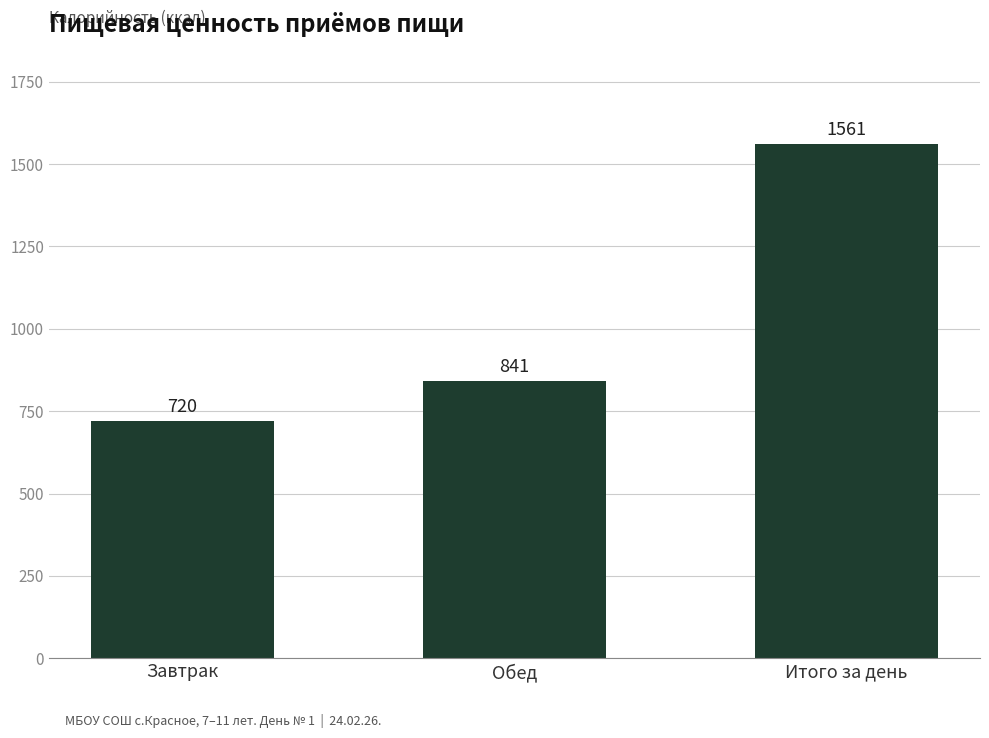

List the labels in order of value, largest first.

Итого за день, Обед, Завтрак